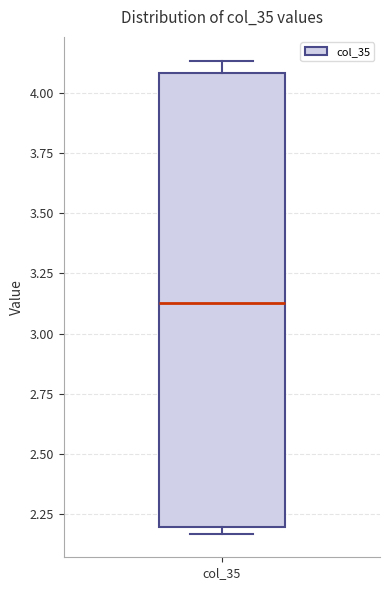

Read this box plot against the y-axis: the position of the median line, the range covered by the box, and the ends of both whiskers. The values are not printed on the chart, so give them approximately, as read against the axis.

median 3.15, box 2.20 to 4.10, whiskers 2.15 to 4.15